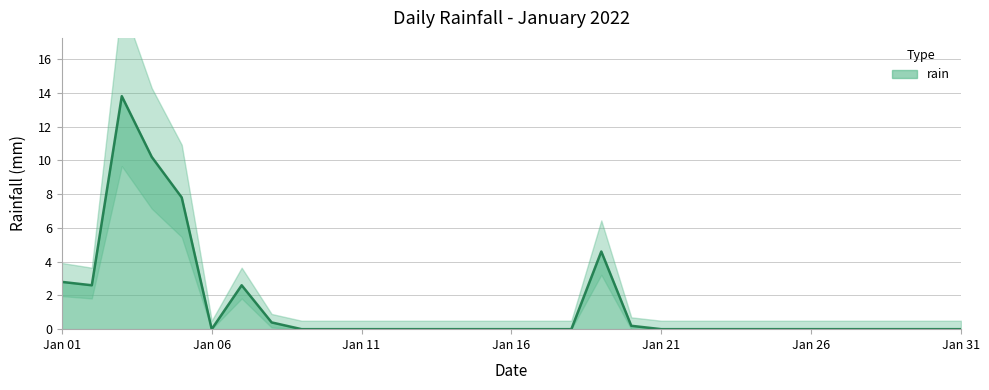

List the labels in order of value, smallest first.

2022-01-06, 2022-01-09, 2022-01-10, 2022-01-11, 2022-01-12, 2022-01-13, 2022-01-14, 2022-01-15, 2022-01-16, 2022-01-17, 2022-01-18, 2022-01-21, 2022-01-22, 2022-01-23, 2022-01-24, 2022-01-25, 2022-01-26, 2022-01-27, 2022-01-28, 2022-01-29, 2022-01-30, 2022-01-31, 2022-01-20, 2022-01-08, 2022-01-02, 2022-01-07, 2022-01-01, 2022-01-19, 2022-01-05, 2022-01-04, 2022-01-03